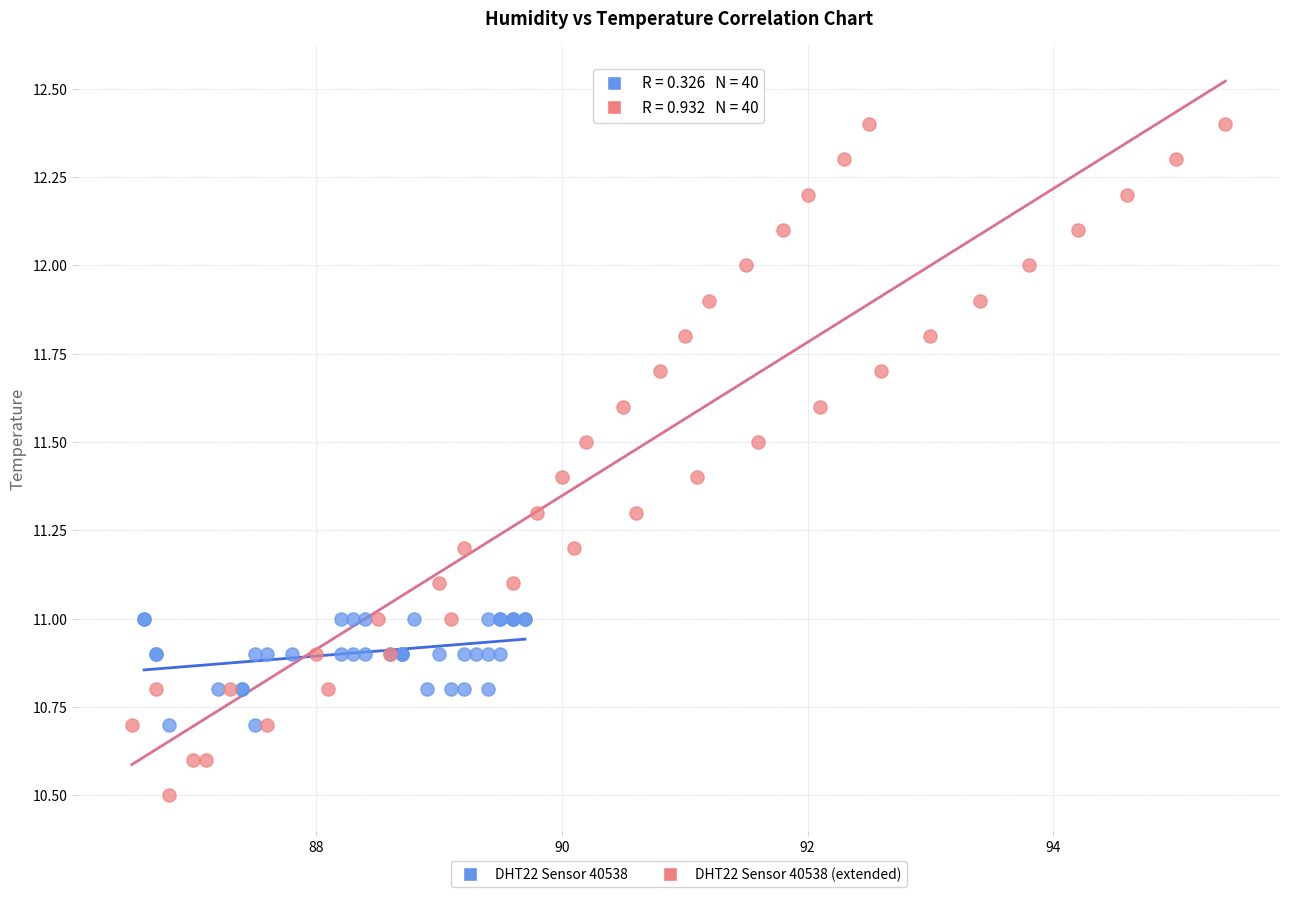

Which series contains the lowest Y value?

DHT22 Sensor 40538 (extended)